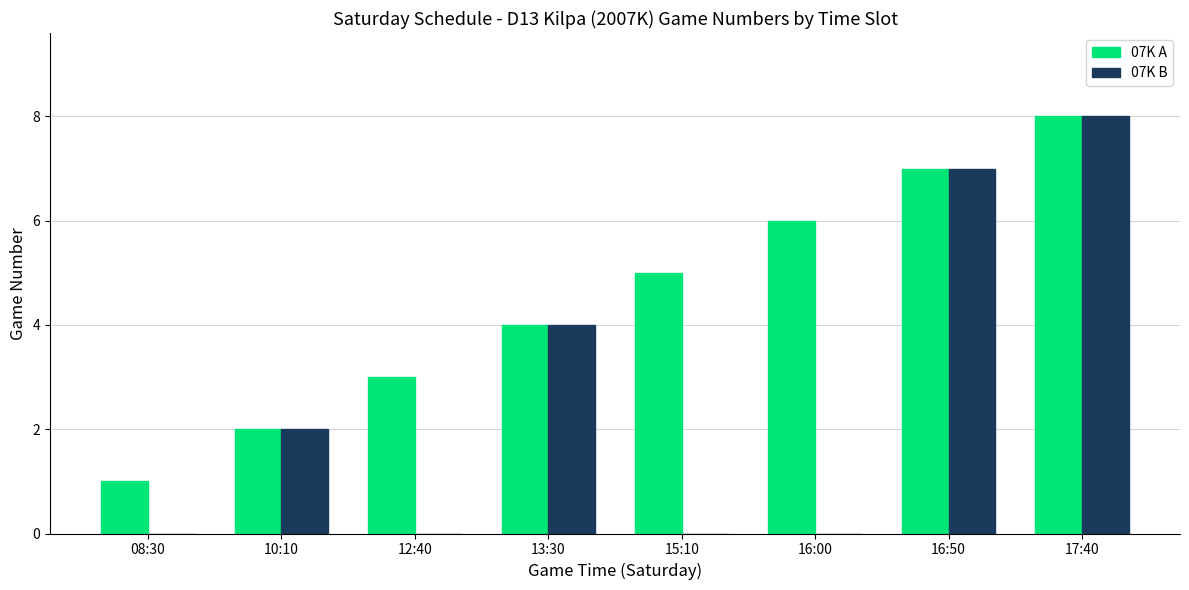

What is the total value across all series at 13:30?

8